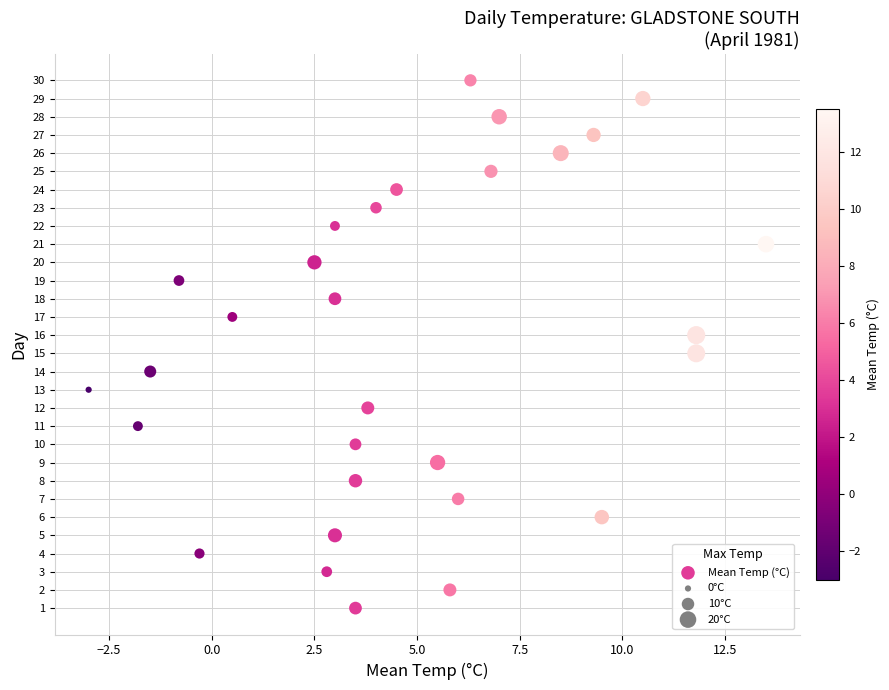

What is the range of Y values (max minus min)?

29